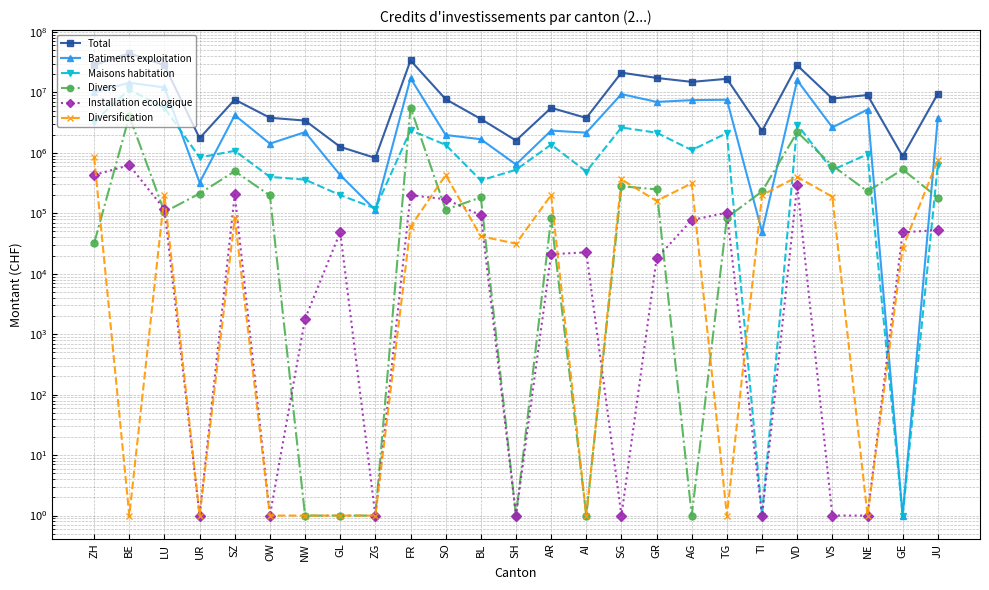

The Divers series shows 82940 at AR. True or false?

True